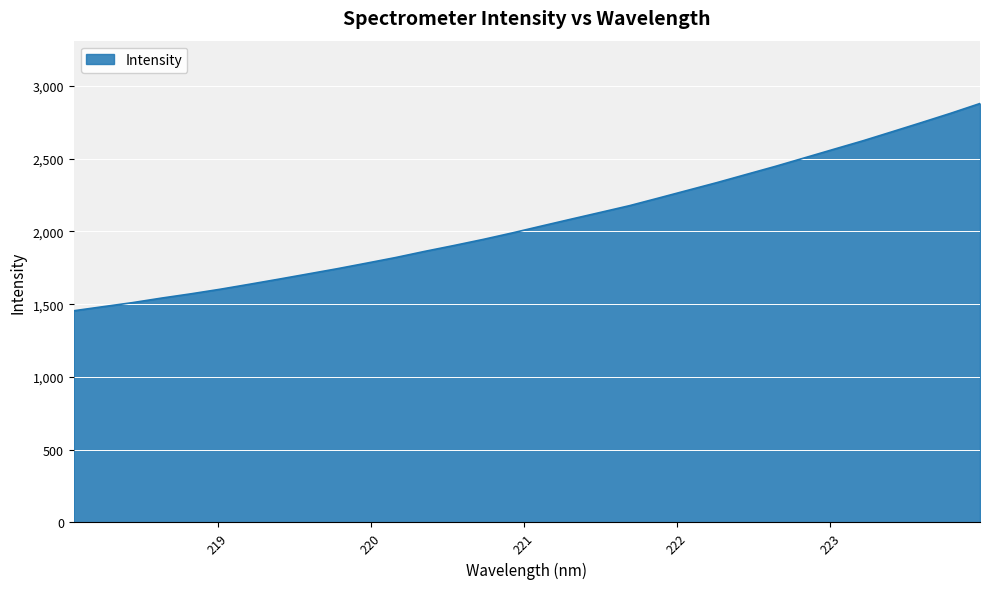

True or false: there are more than 2 points higher than both neighbors.

False